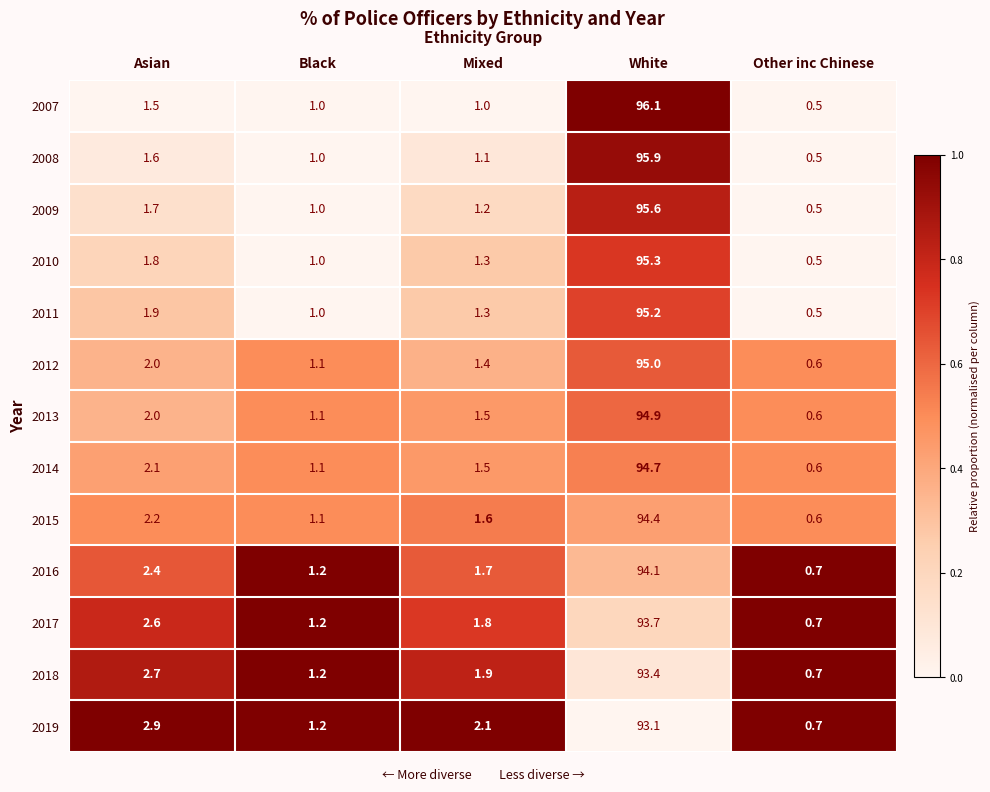

The value of 2010 at Mixed is 1.3. True or false?

True